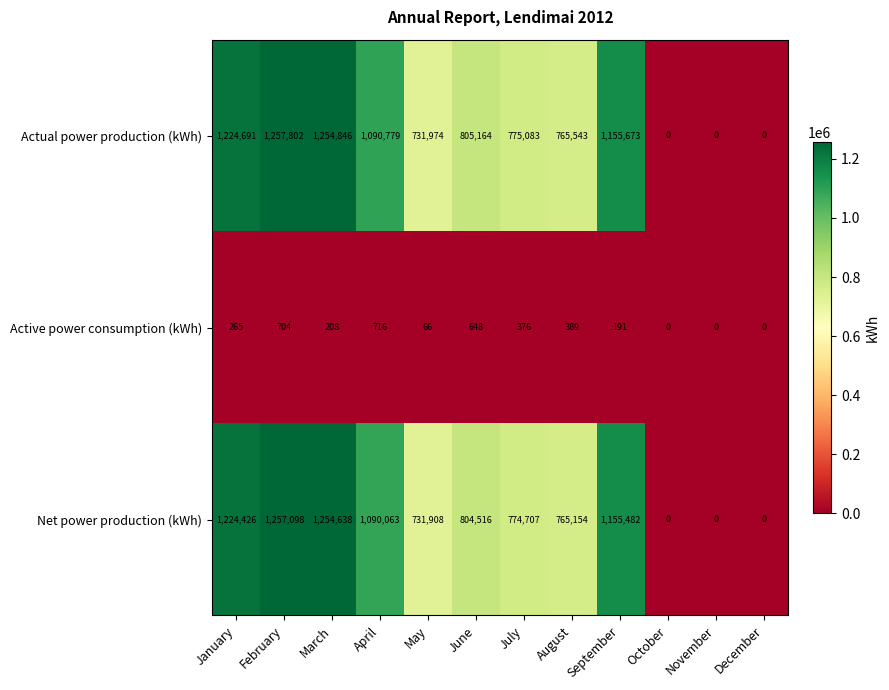

Is the value of Net power production (kWh) at March greater than the value of Active power consumption (kWh) at July?

Yes